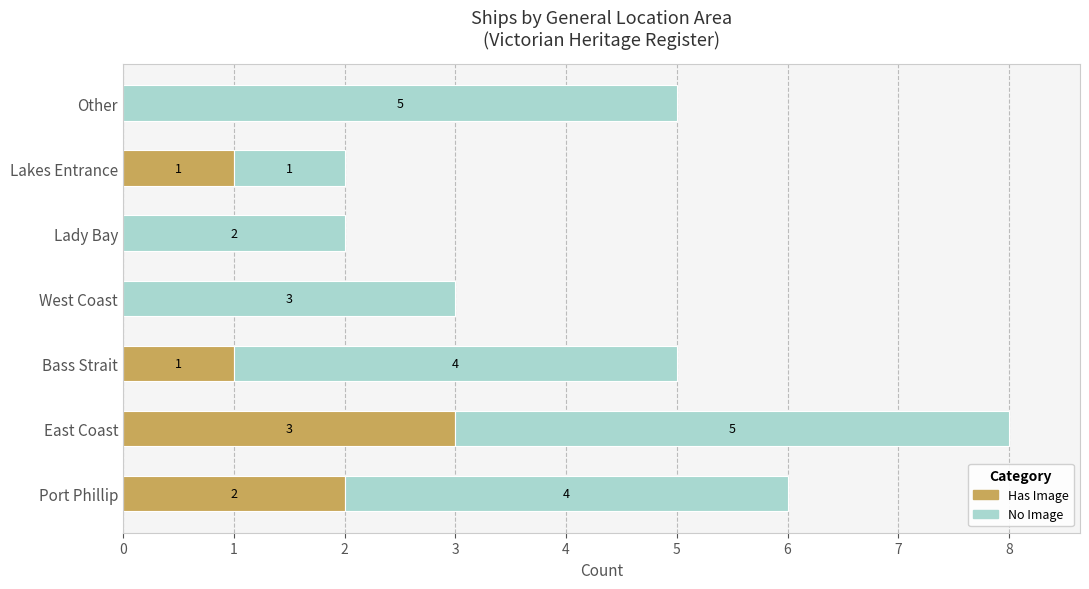

What is the highest value of the Has Image series?

3